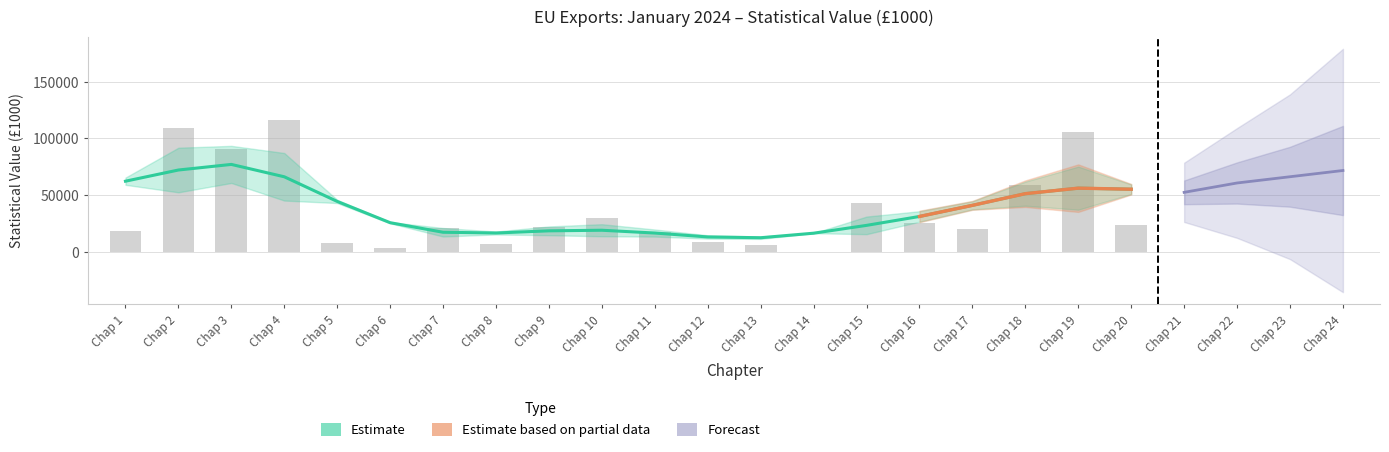

Rank the categories by value from highest to lowest.

Chap 4, Chap 2, Chap 19, Chap 3, Chap 18, Chap 15, Chap 10, Chap 16, Chap 20, Chap 9, Chap 7, Chap 17, Chap 1, Chap 11, Chap 12, Chap 5, Chap 8, Chap 13, Chap 6, Chap 14